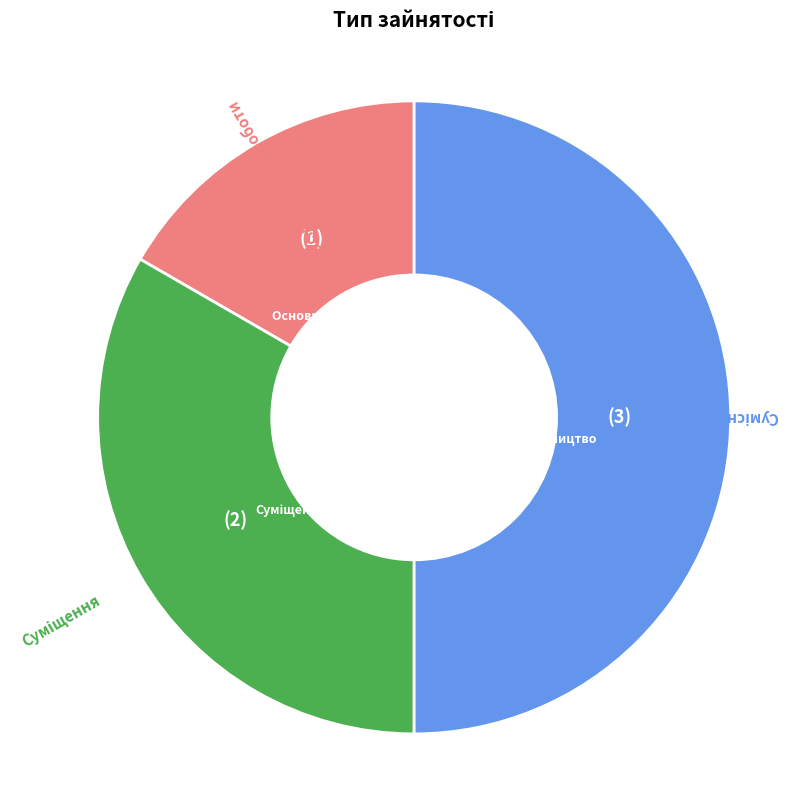

How many segments does this pie chart have?

3